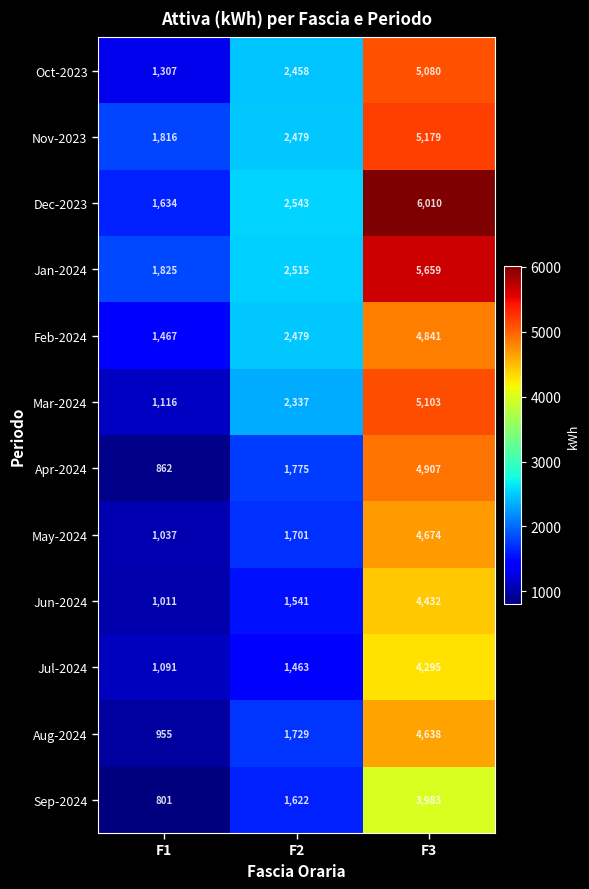

What is the difference between the highest and lowest values at F2?

1080